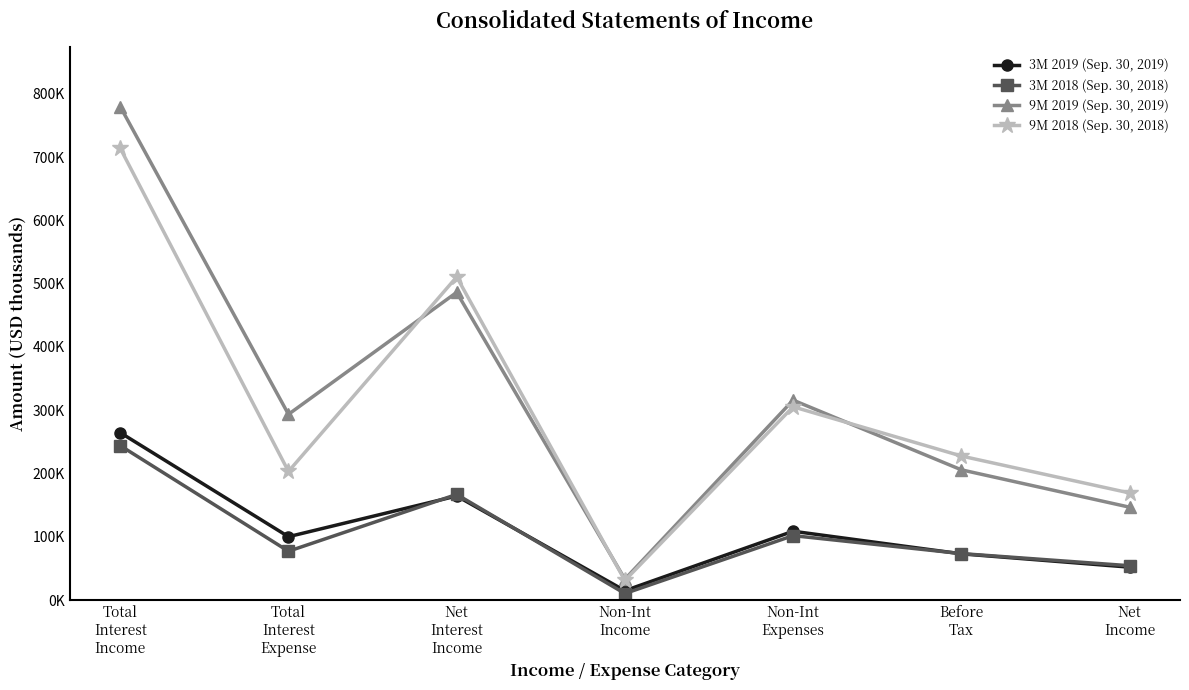

Is this an area chart (filled region under the line)?

No